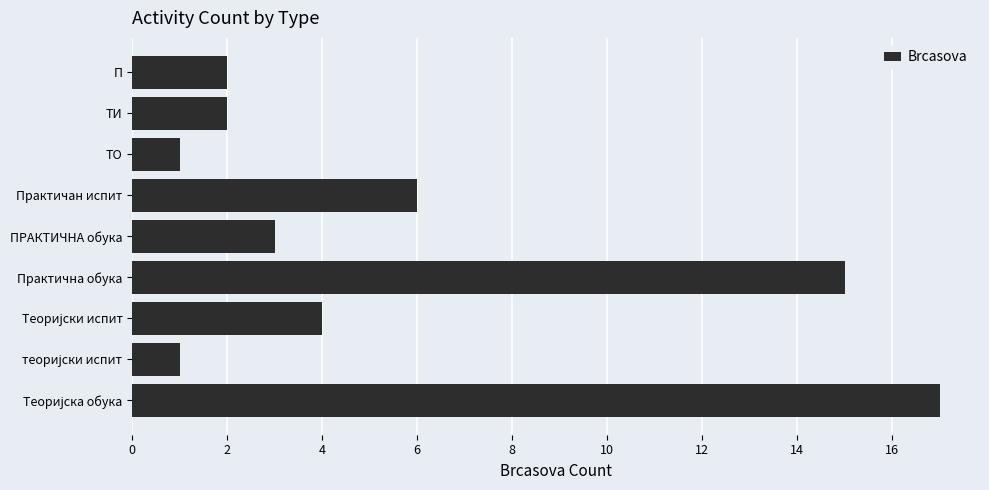

Reading bottom to top, list all the values displayed in this chart.

17	1	4	15	3	6	1	2	2